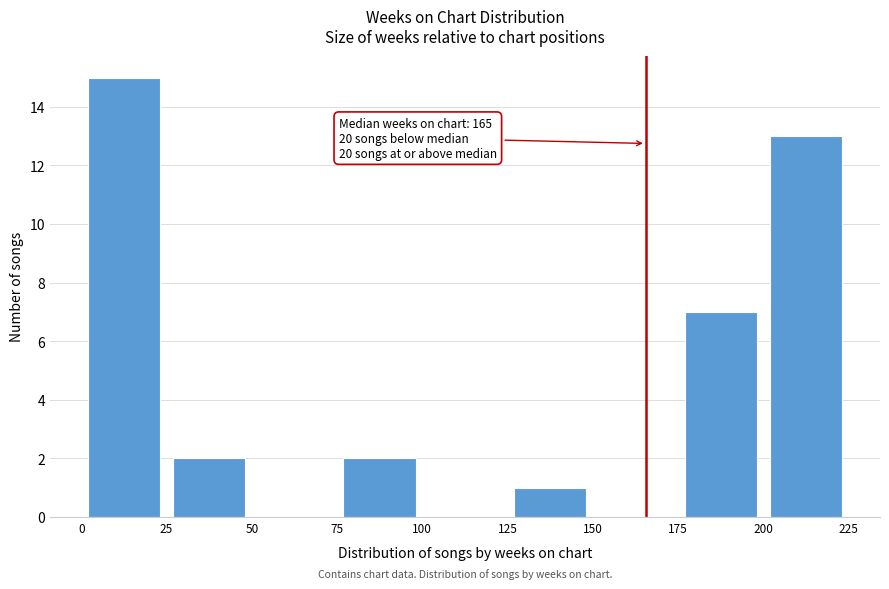

Which range on the x-axis has the tallest bar?

0 to 25